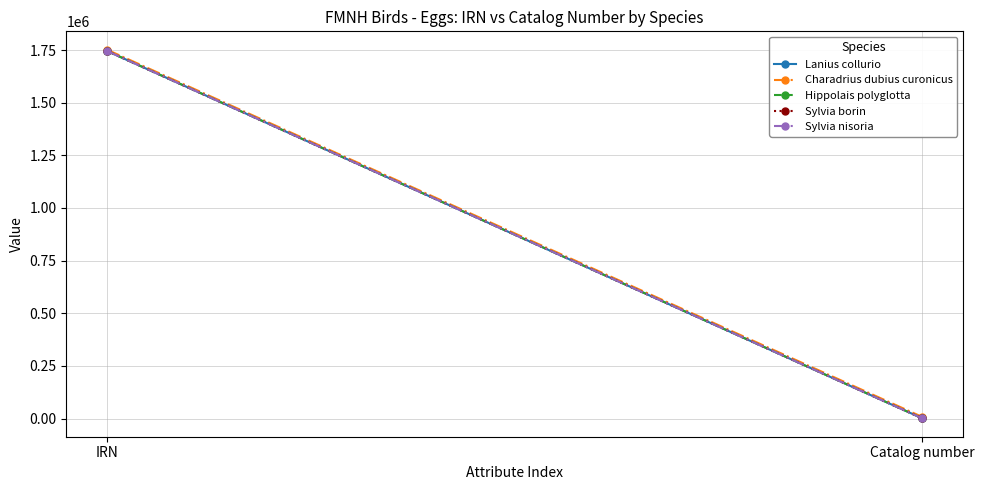

What is the average value of the Sylvia borin series?

873468